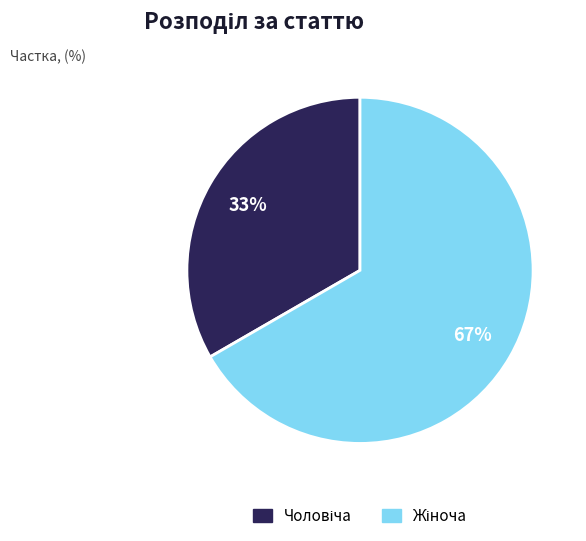

How many segments does this pie chart have?

2